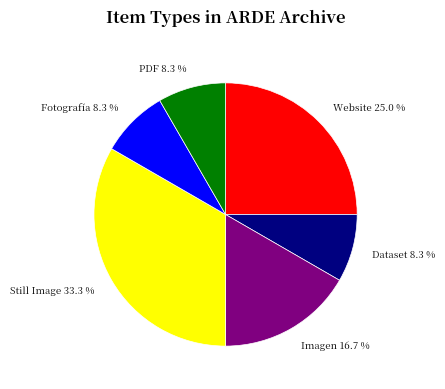

The Imagen slice represents 26% of the pie. True or false?

False